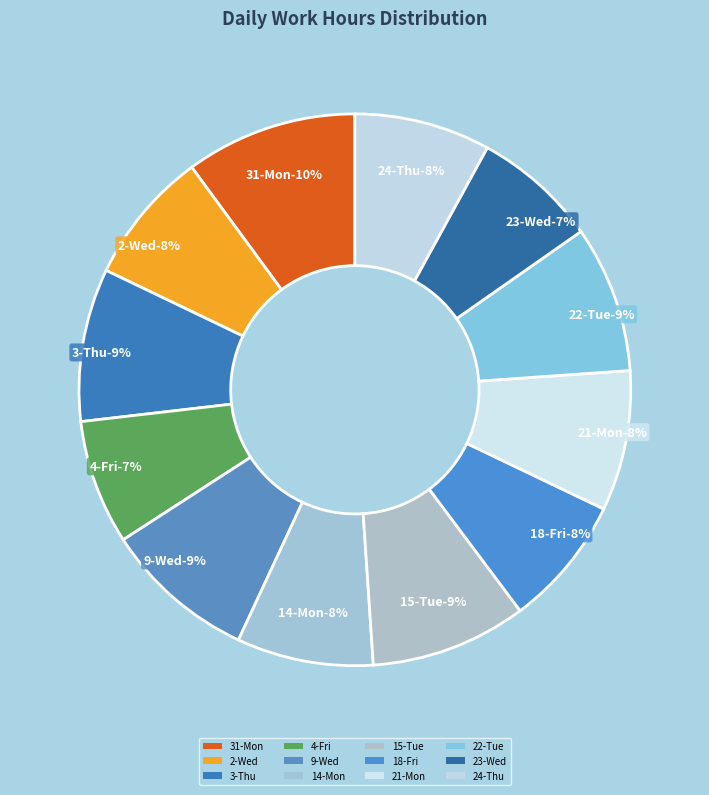

The 15-Tue slice represents 9% of the pie. True or false?

True